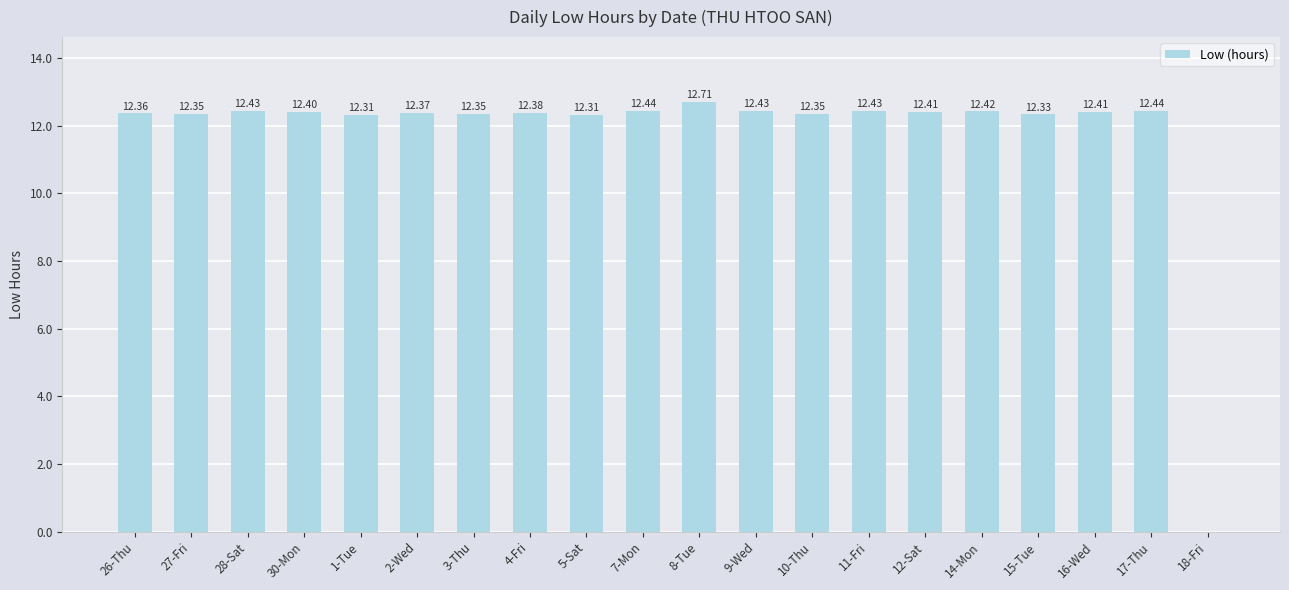

Which category has the highest value across all series?

8-Tue